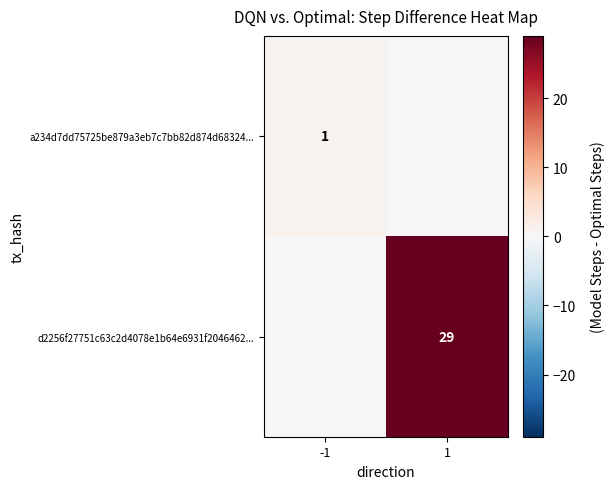

True or false: a234d7dd75725be879a3eb7c7bb82d874d68324... has a value of 1 at -1.

True